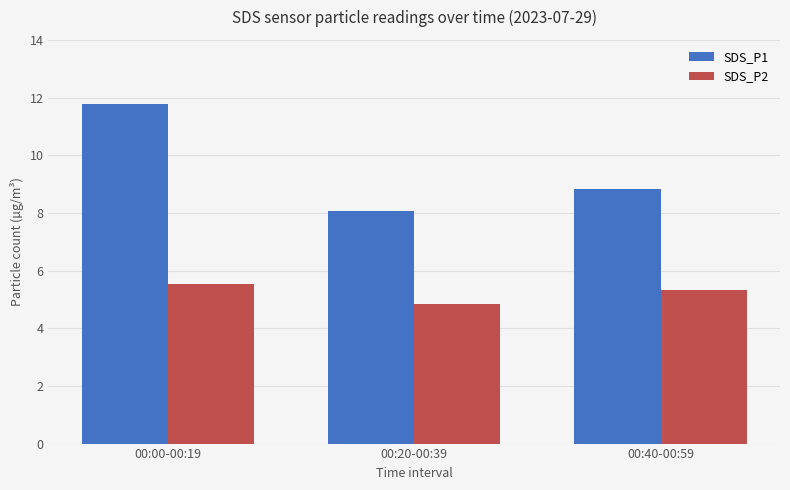

How many groups of bars are there?

3